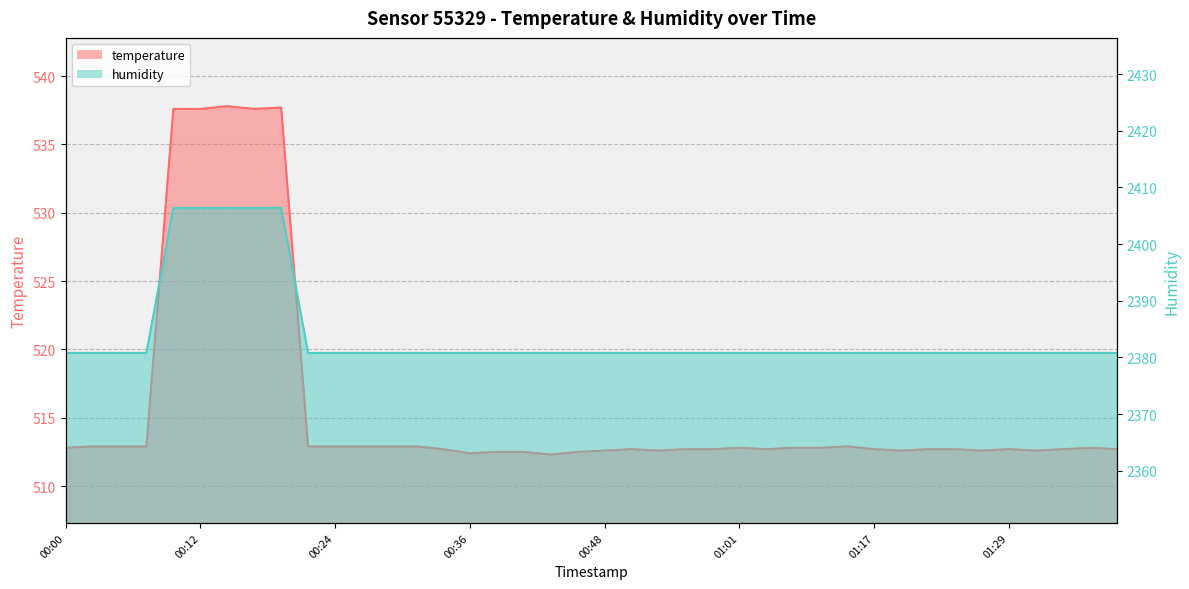

How many lines are shown in the chart?

2